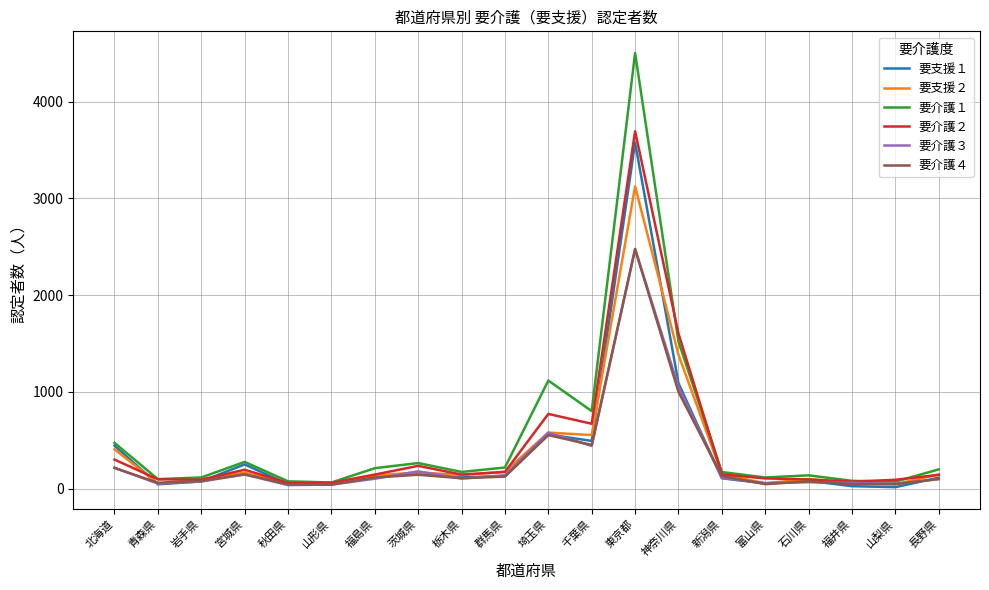

What is the difference between the highest and lowest values at 福島県?

109